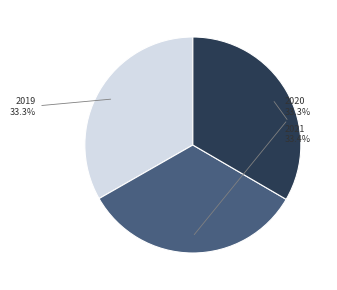

What portion of the pie excludes 2021?

66.6%